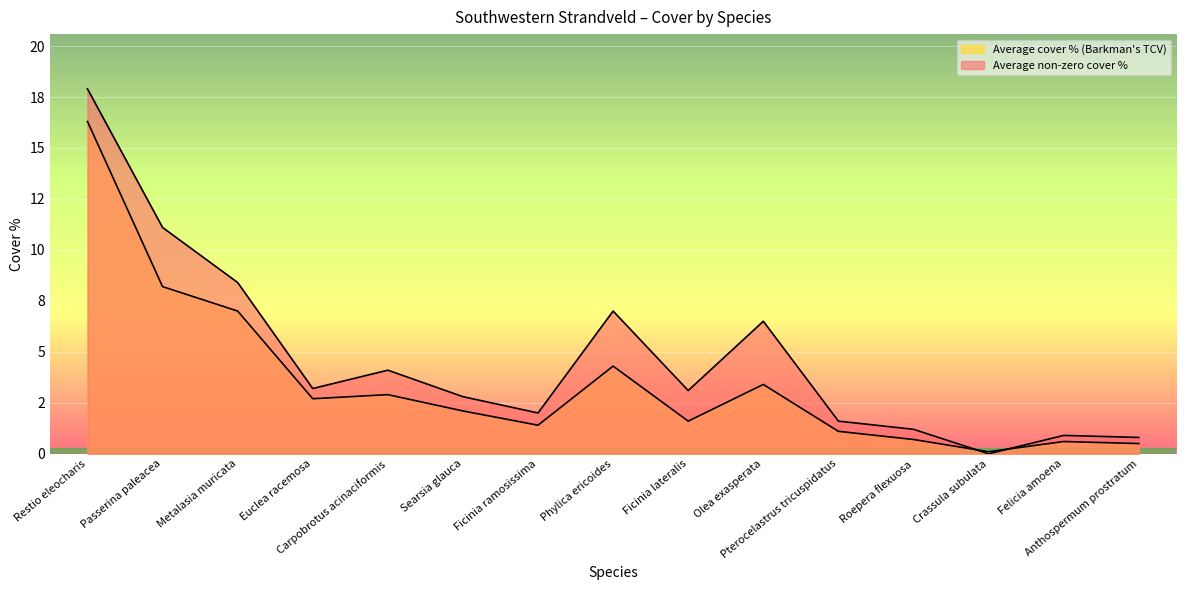

What is the spread (max minus min) of values at Metalasia muricata?

1.4